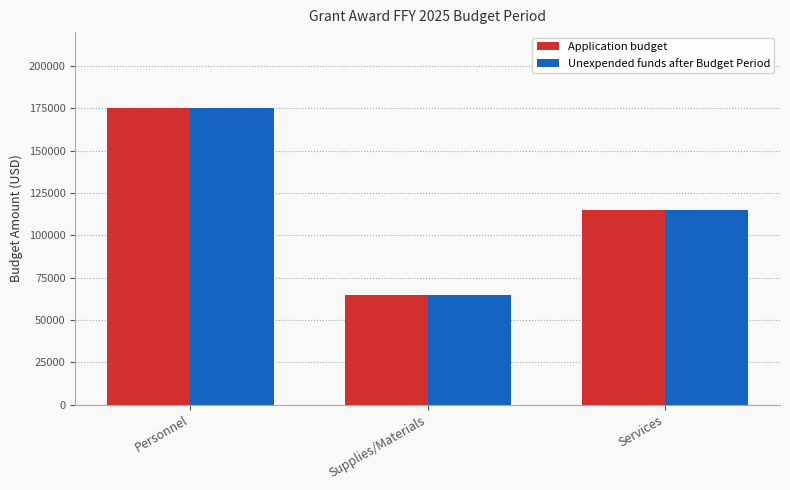

Which category has the highest value in the Application budget series?

Personnel